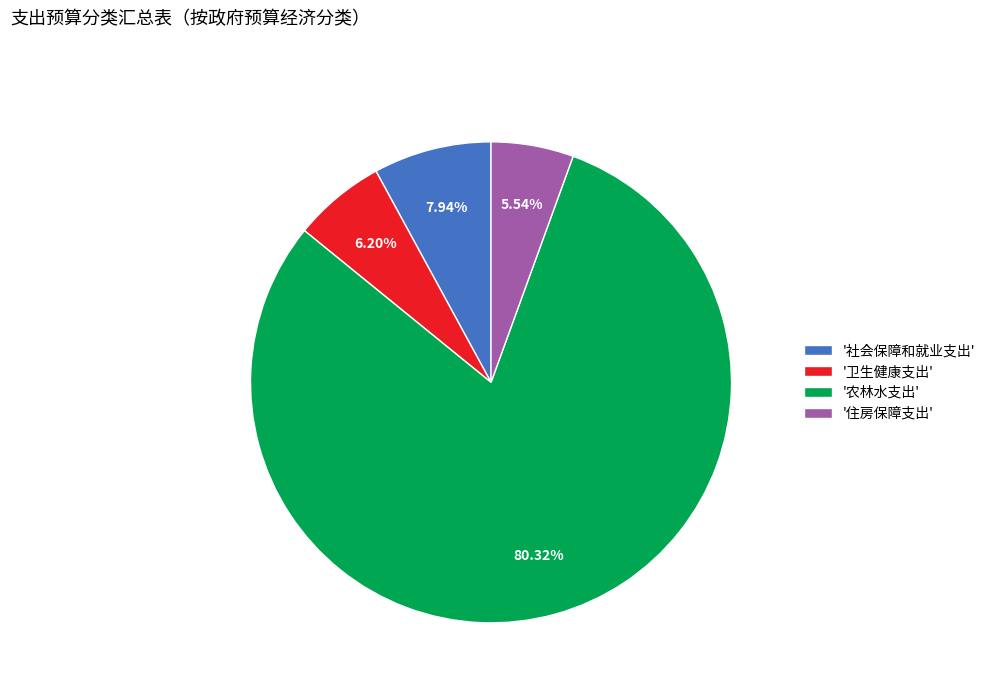

To the nearest percent, what is the difference between the largest and smallest slice percentages?

75%